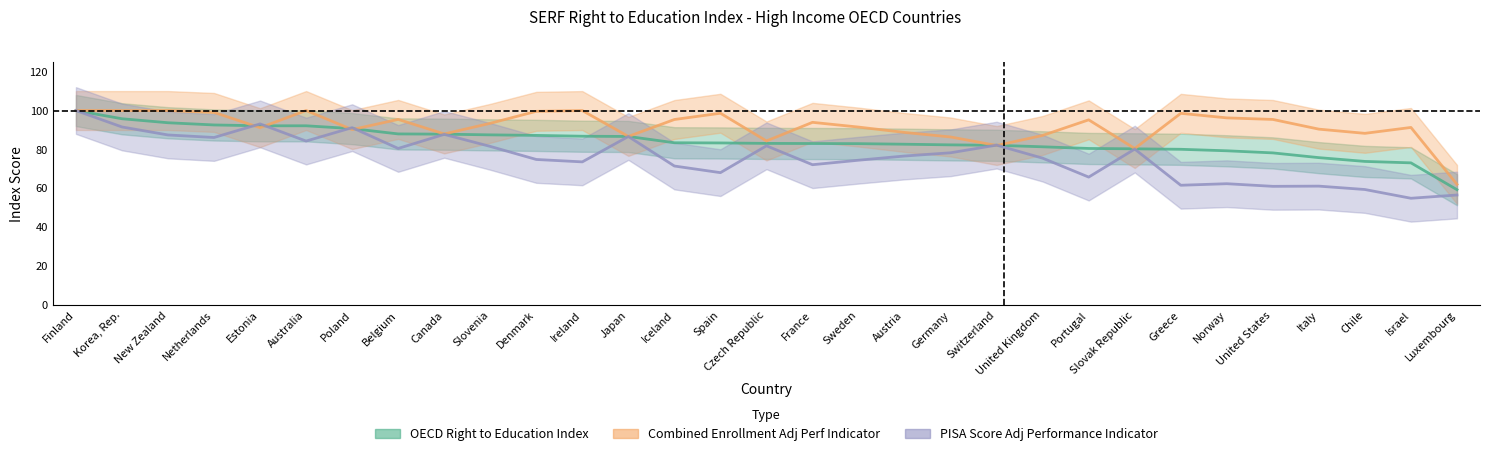

Reading left to right, extract all data points from this chart.

OECD Right to Education Index: 100.0	95.8	93.7	92.6	92.2	92.2	90.7	88.0	87.8	87.5	87.2	86.8	86.7	83.4	83.3	83.1	83.0	83.0	82.7	82.3	82.1	81.4	80.5	80.3	80.1	79.3	78.2	75.8	73.8	73.1	59.3
Combined Enrollment Adj Perf Indicator: 100.0	100.0	100.0	99.0	91.2	100.0	90.2	95.4	88.0	93.4	99.6	100.0	86.7	95.4	98.6	84.4	93.9	91.5	88.7	86.4	82.0	87.2	95.2	80.5	98.6	96.2	95.4	90.4	88.3	91.3	62.0
PISA Score Adj Performance Indicator: 100.0	91.6	87.4	86.1	93.1	84.3	91.2	80.5	87.7	81.6	74.8	73.6	86.6	71.5	68.1	81.9	72.1	74.5	76.6	78.3	82.2	75.5	65.8	80.2	61.6	62.4	61.0	61.1	59.4	54.9	56.6